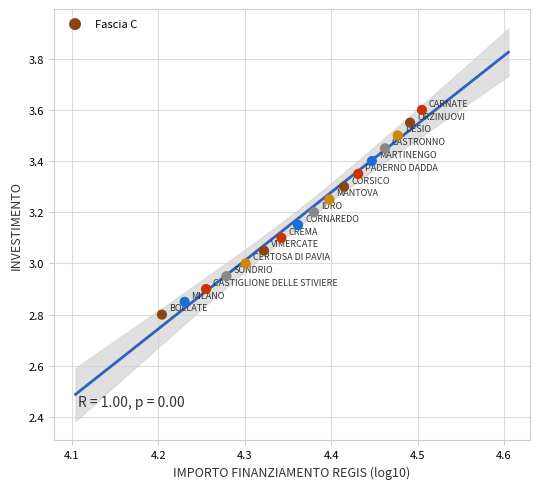

What is the range of Y values (max minus min)?

0.8